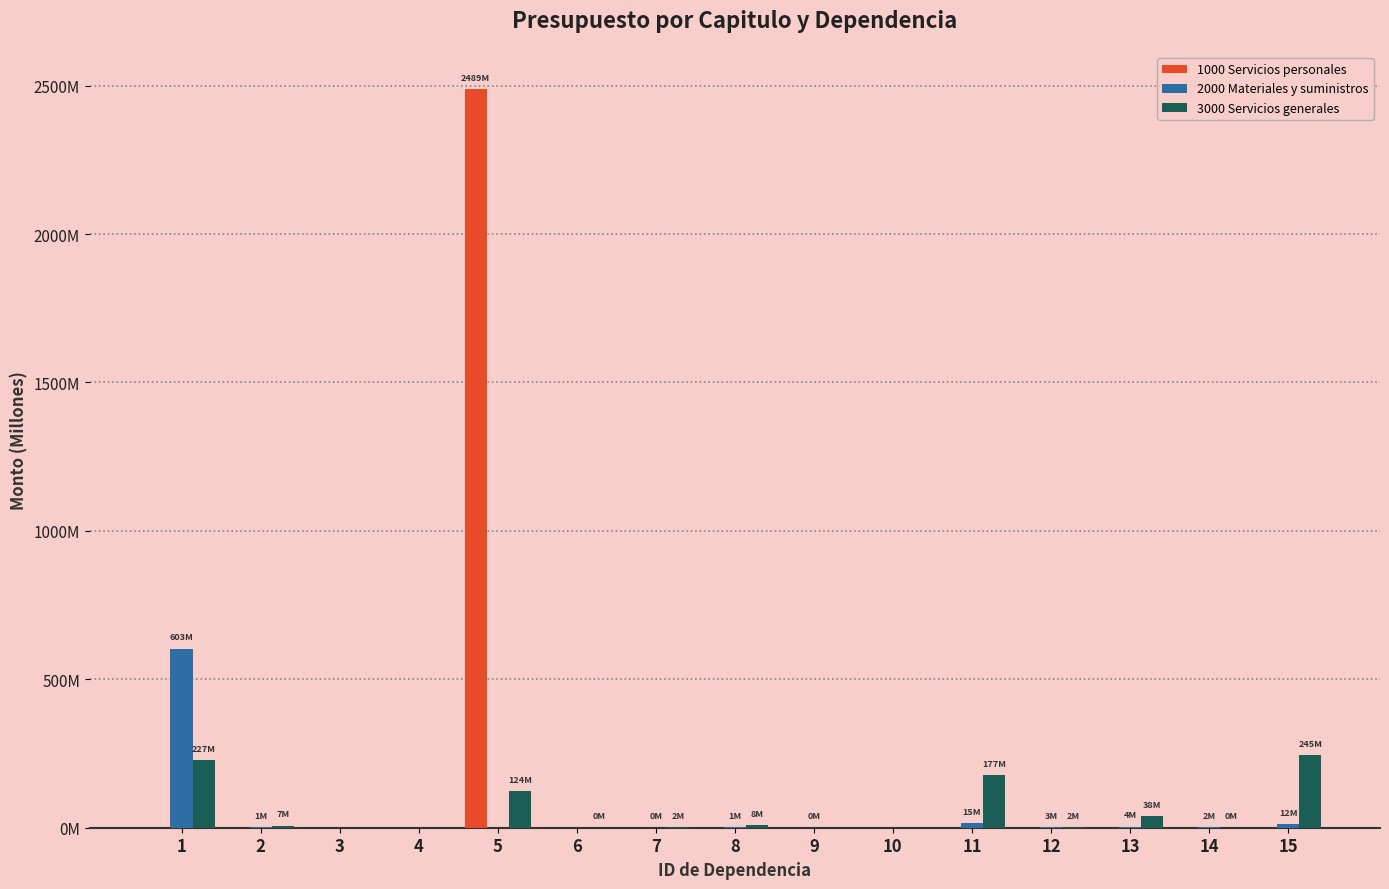

Are the bars grouped side by side (vs. stacked)?

Yes